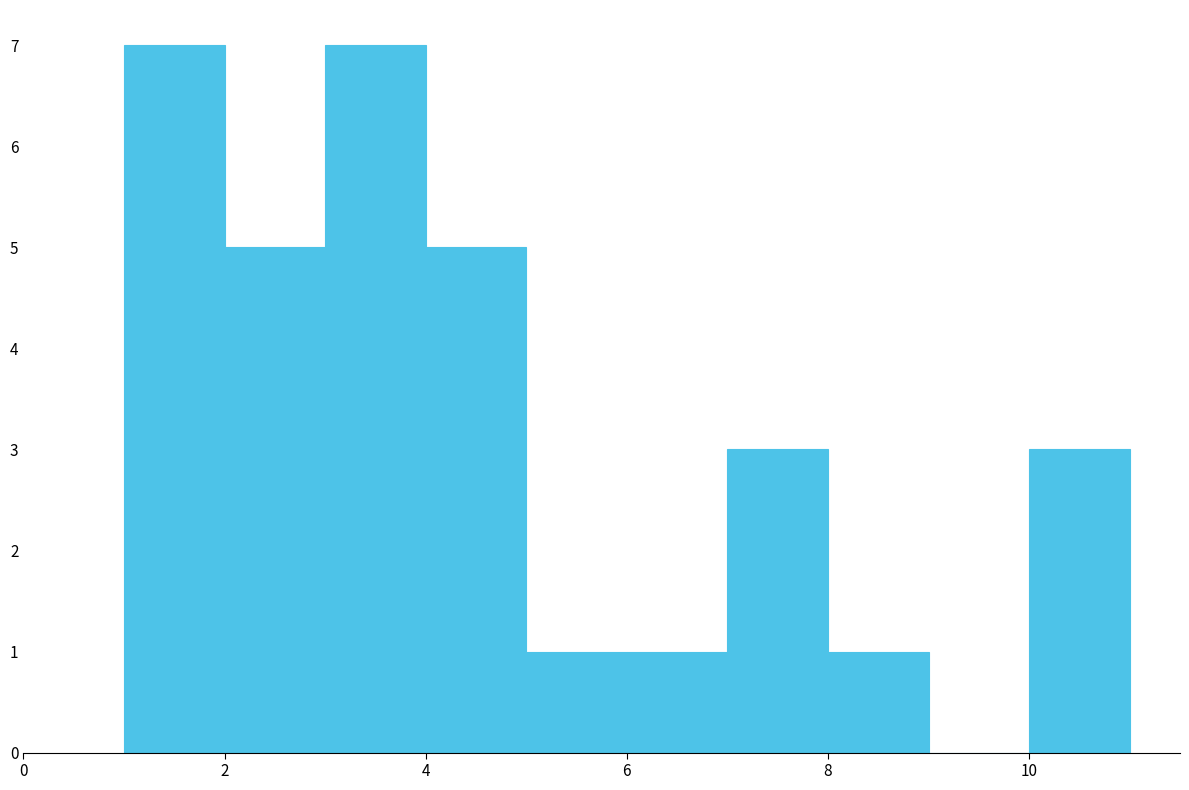

Reading left to right, list every bar in this chart as the range it spans on the x-axis followed by its height. The values are not printed on the chart, so give them approximately, as read against the axis.

1 to 2: 7
2 to 3: 5
3 to 4: 7
4 to 5: 5
5 to 6: 1
6 to 7: 1
7 to 8: 3
8 to 9: 1
9 to 10: 0
10 to 11: 3